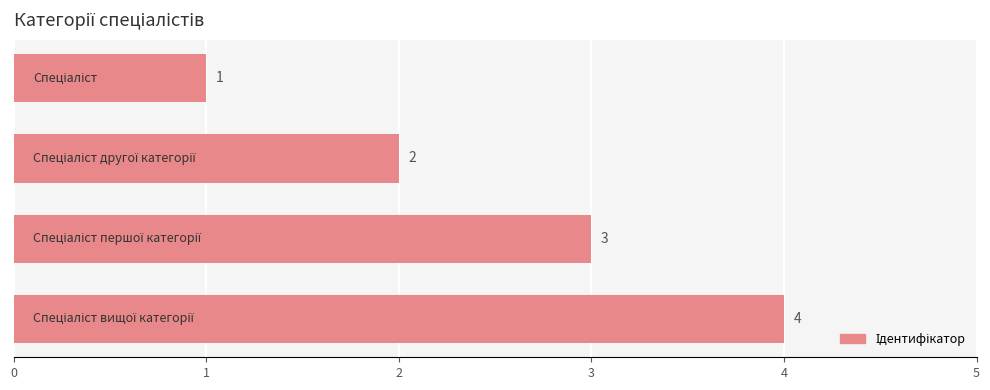

How many values are between 2 and 4?

3